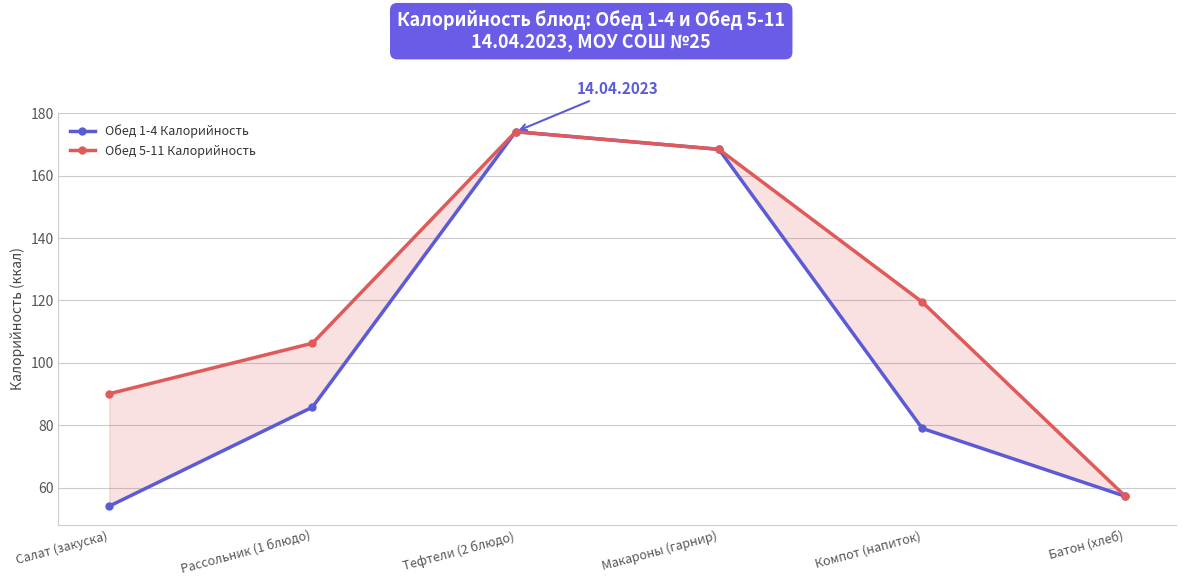

What is the label of the 1st point from the left?

Салат (закуска)